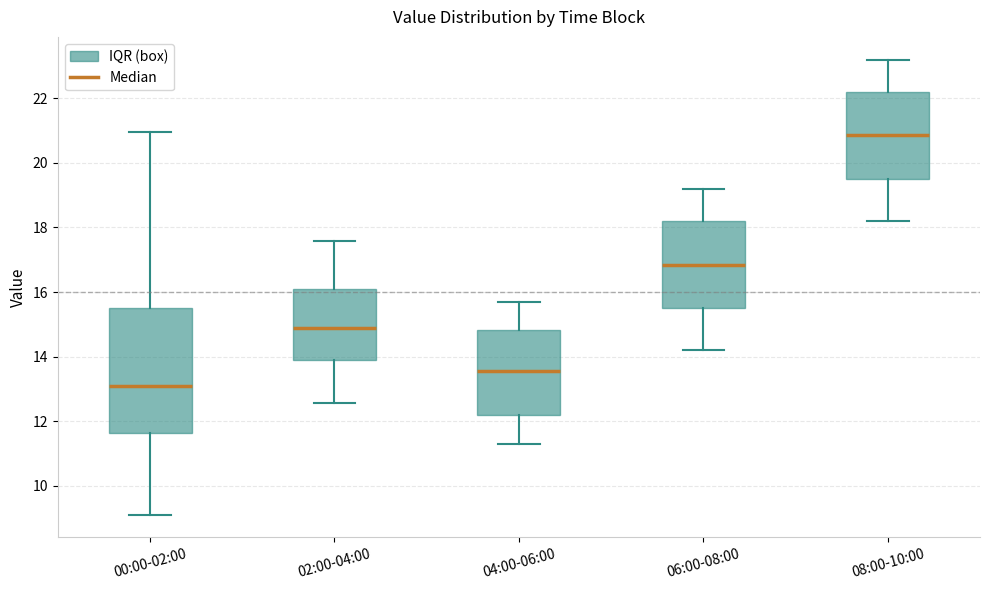

Where is the upper edge of the box for 04:00-06:00 on the y-axis? The values are not printed on the chart, so give them approximately, as read against the axis.

14.8